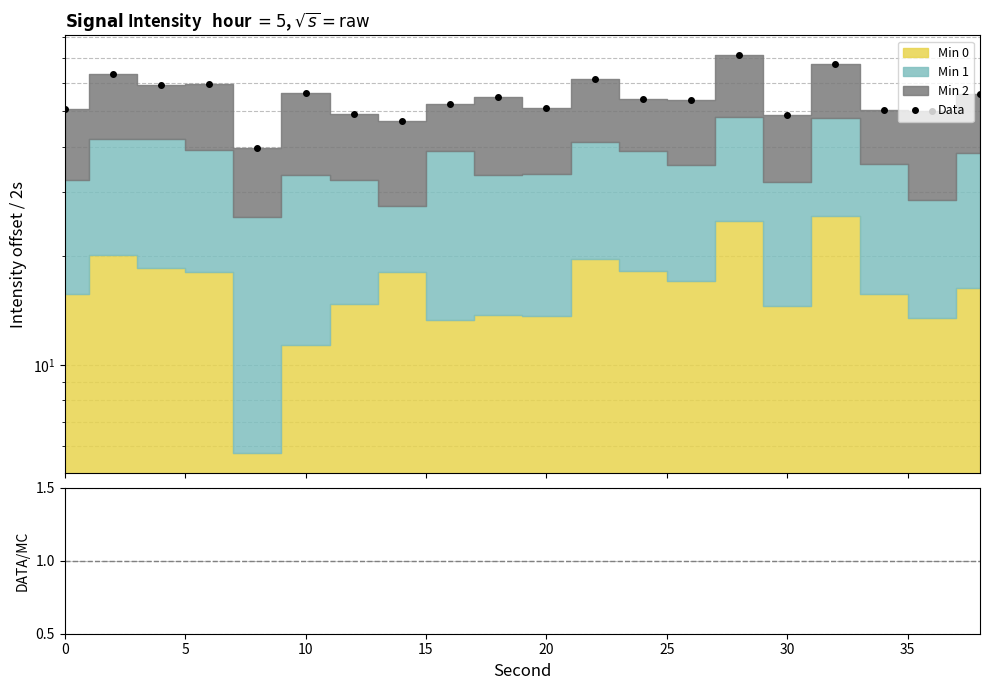

What is the value of the ratio point at the 15th from the left?

3.0